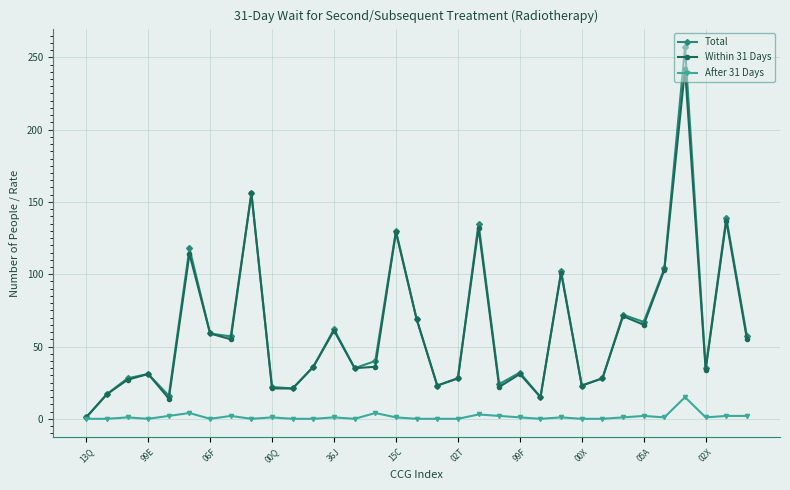

True or false: Total has more than 0 points higher than both neighbors.

True